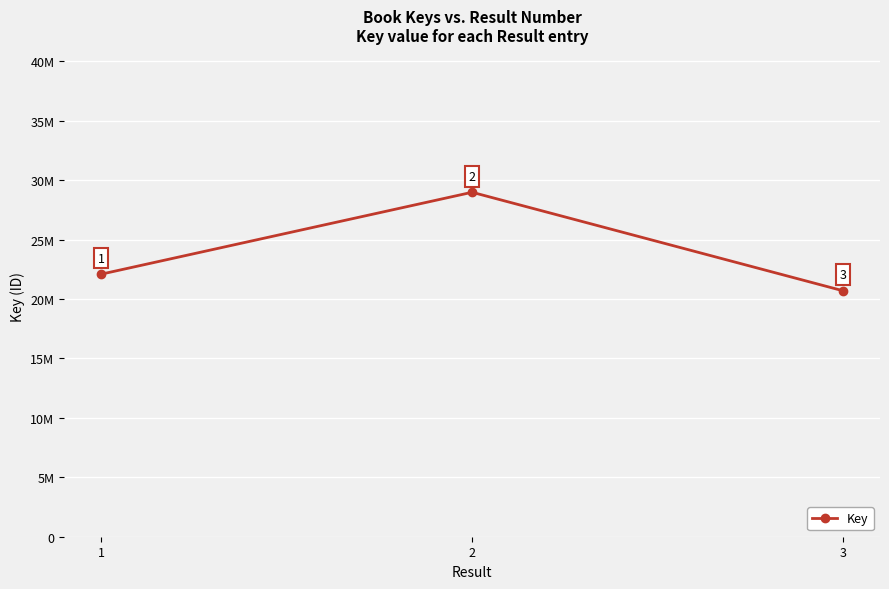

Does the chart have visible grid lines?

Yes